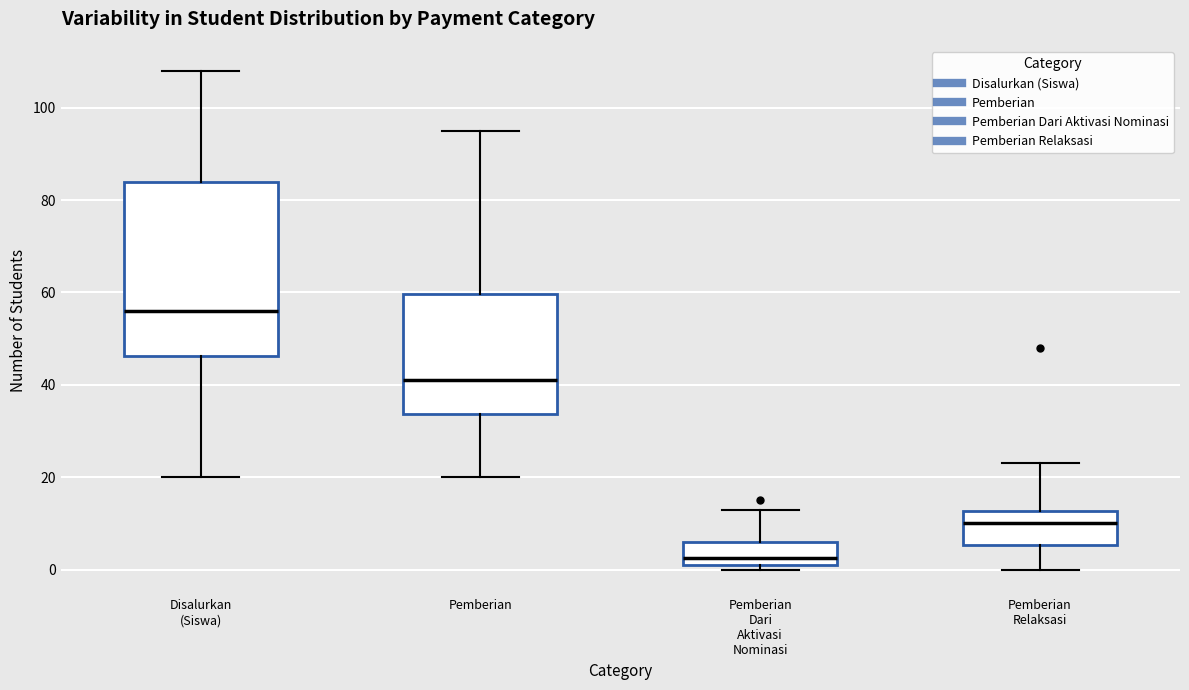

Which box is the tallest, from its lower edge to its upper edge?

Disalurkan (Siswa)